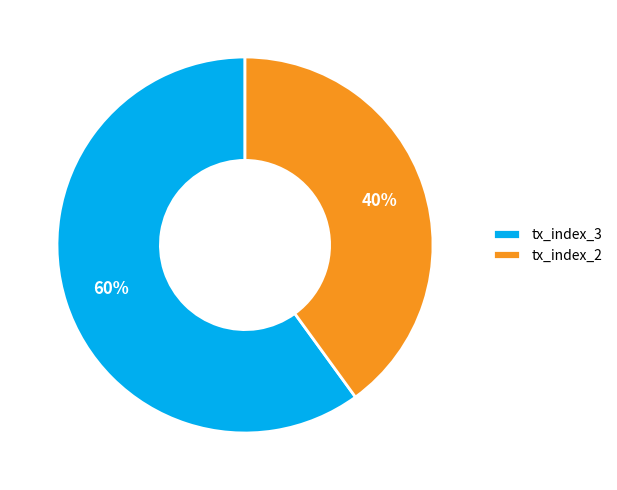

Combined, do tx_index_2 and tx_index_3 account for over 50%?

Yes